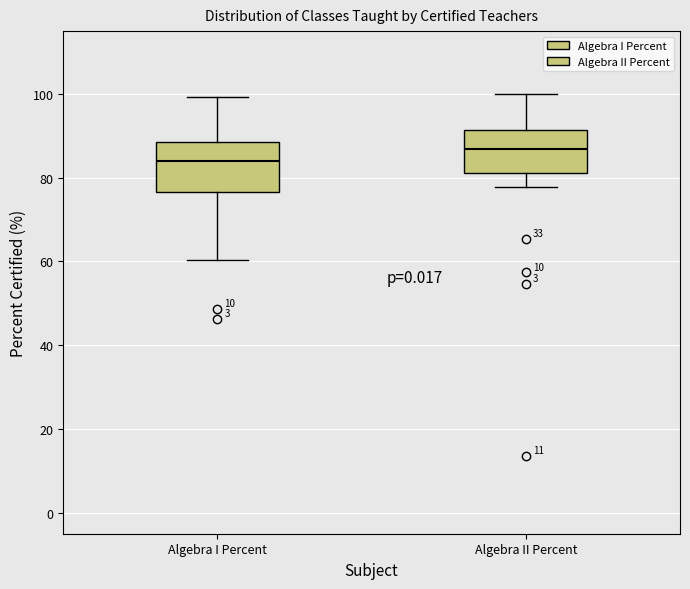

Where does the median line of the box for Algebra II Percent sit on the y-axis? The values are not printed on the chart, so give them approximately, as read against the axis.

86